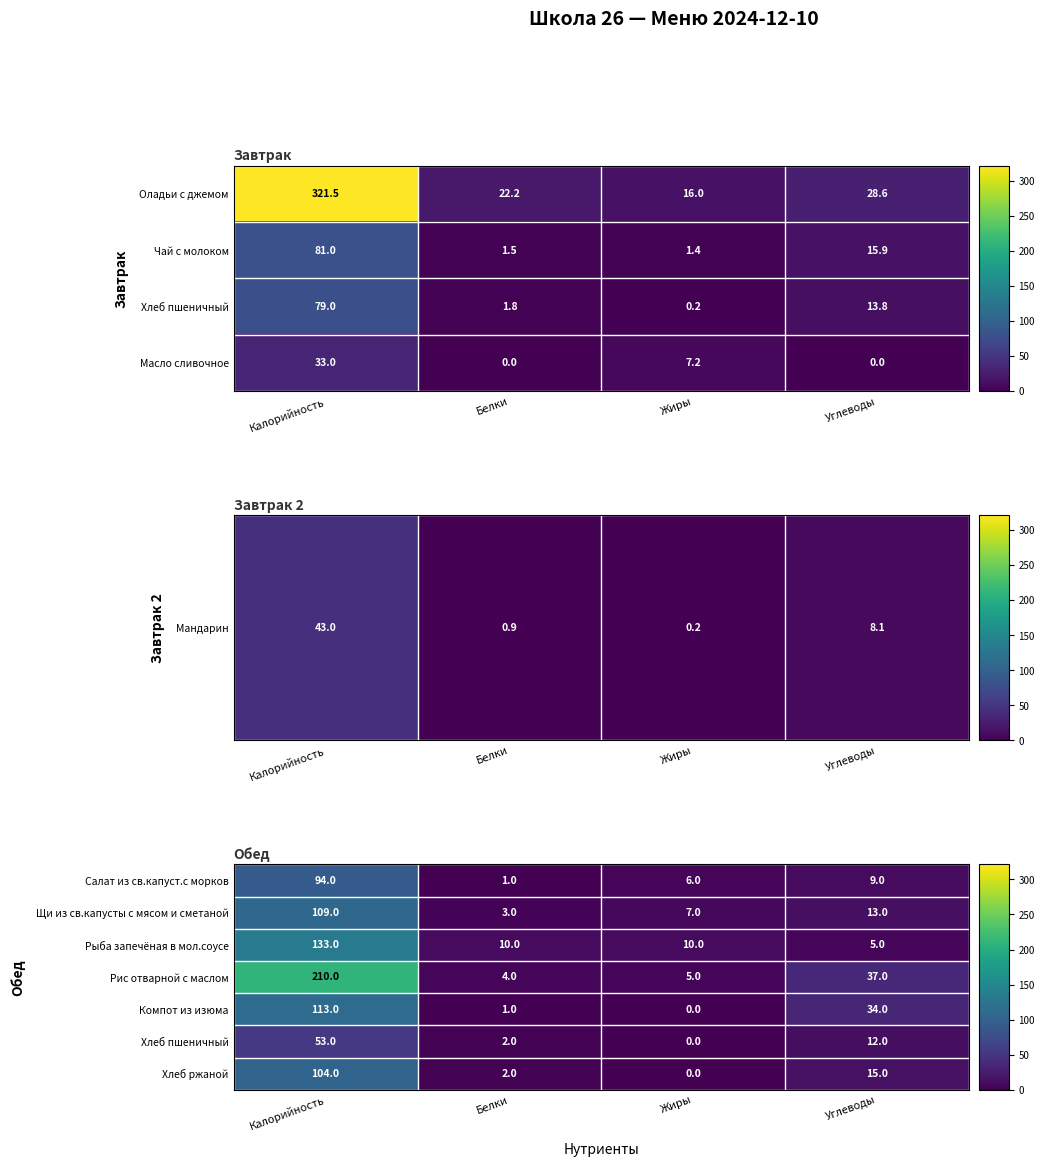

Where does the Рыба запечёная в мол.соусе series first go above 10?

Калорийность